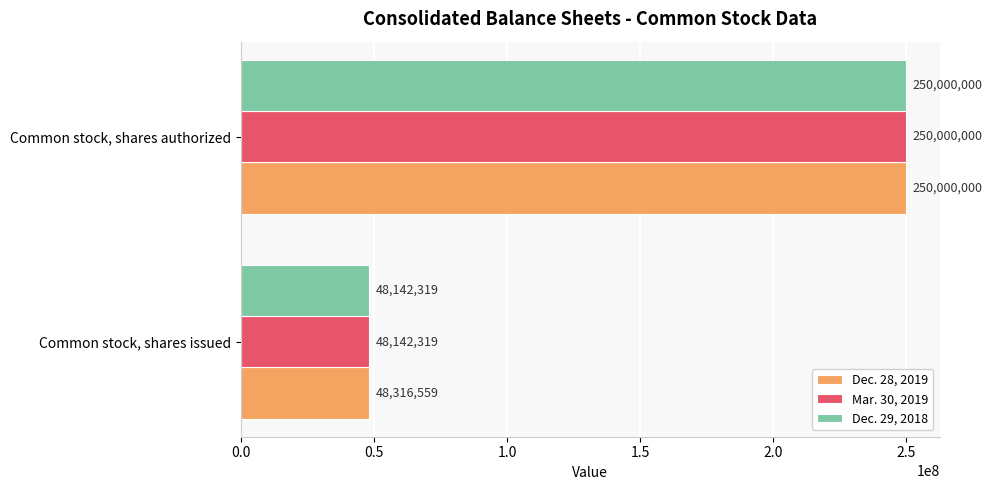

At which category is the sum across all series the highest?

Common stock, shares authorized